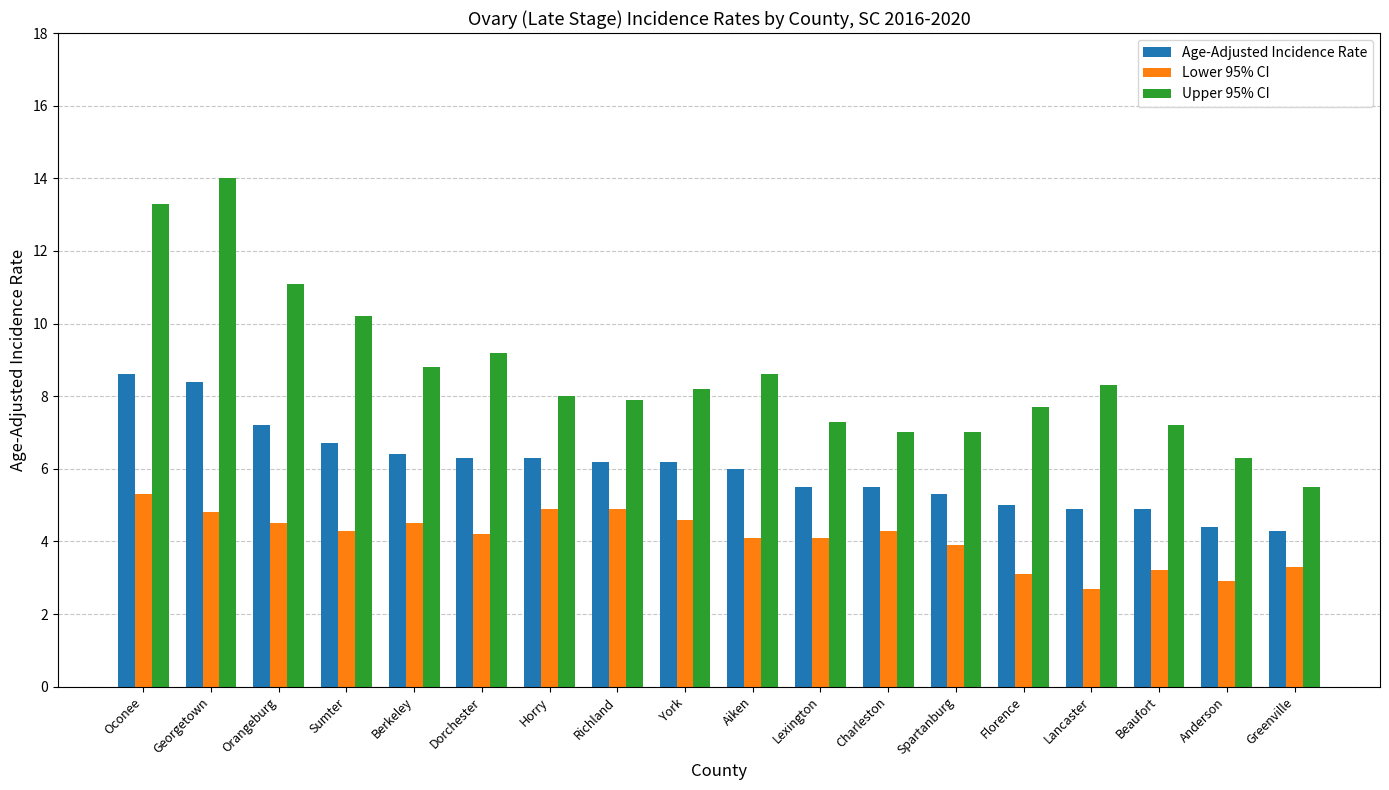

What is the sum of the Lower 95% CI values at Spartanburg and Lancaster?

6.6